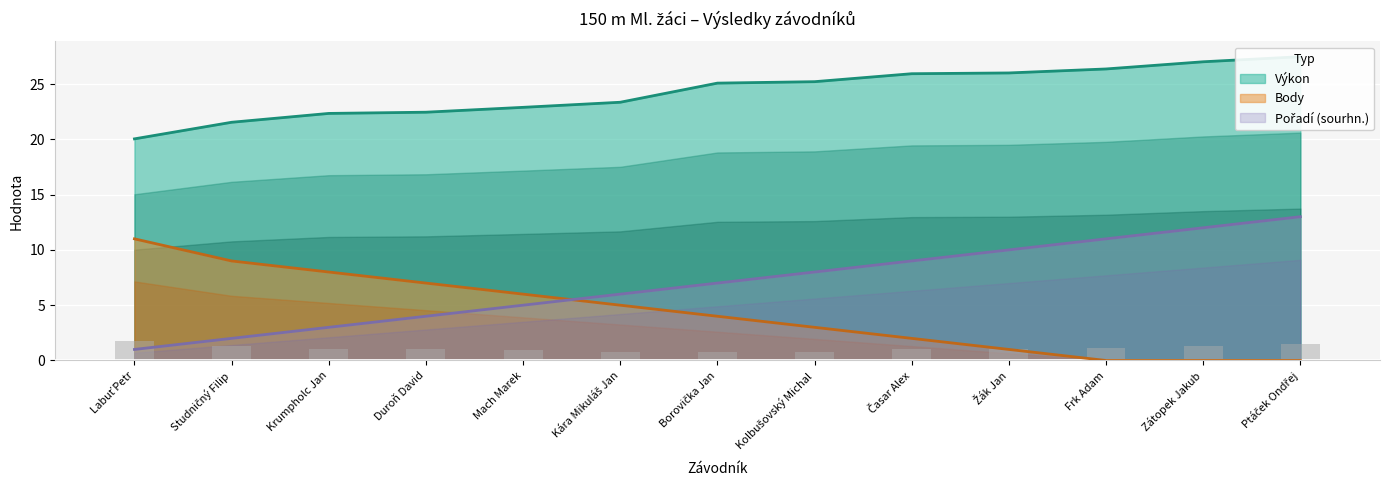

What is the average value of the Výkon series?

24.3